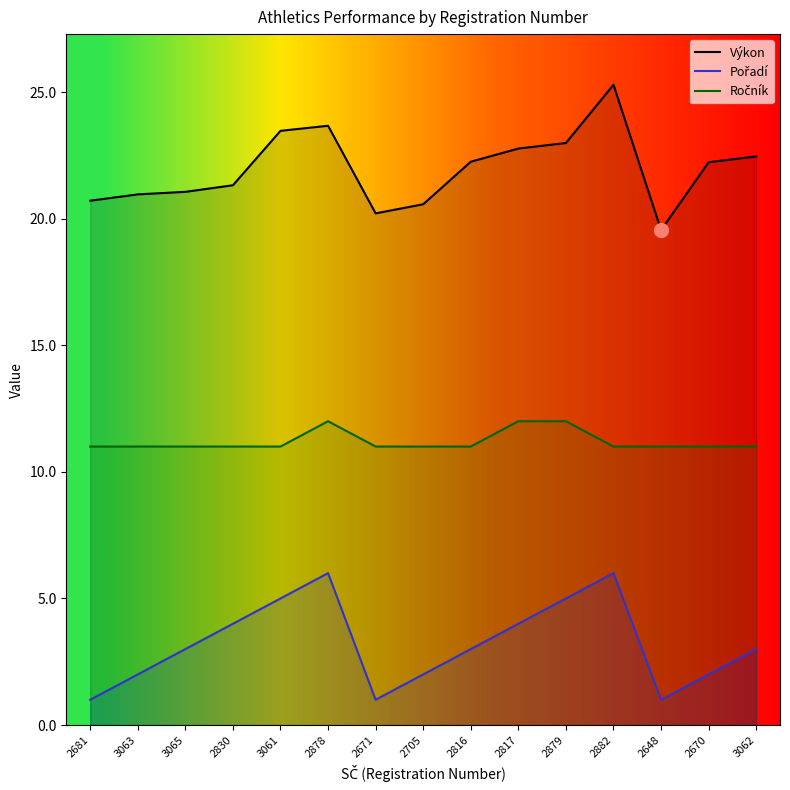

What is the sum of all Výkon values?

329.5